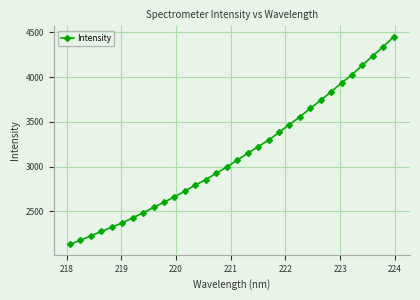

True or false: the data has more than 2 interior local peaks.

False